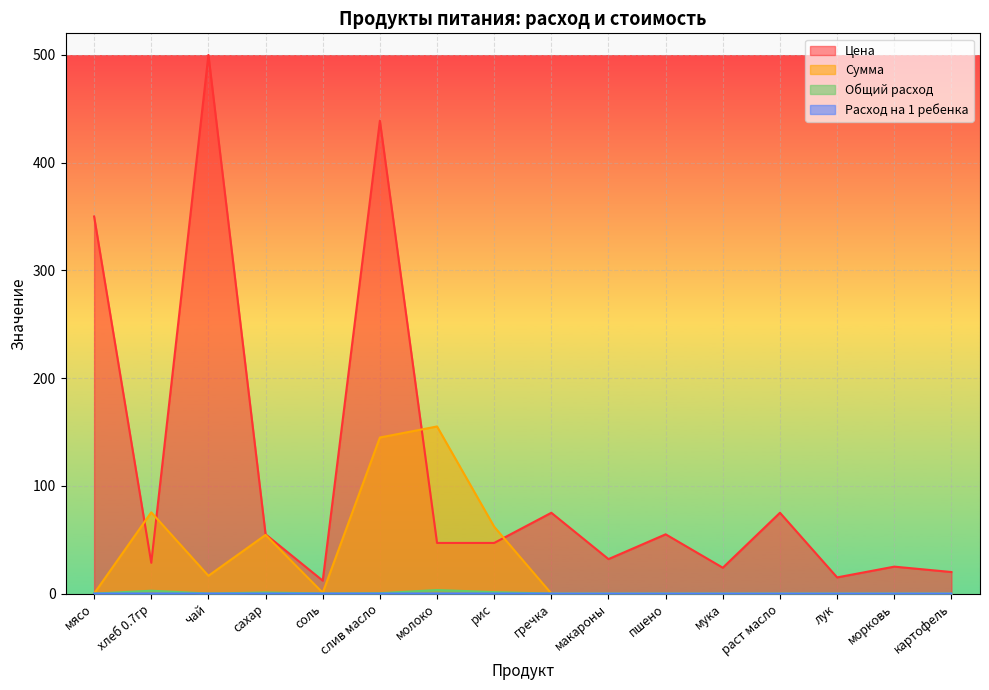

At which category is the sum across all series the highest?

слив масло